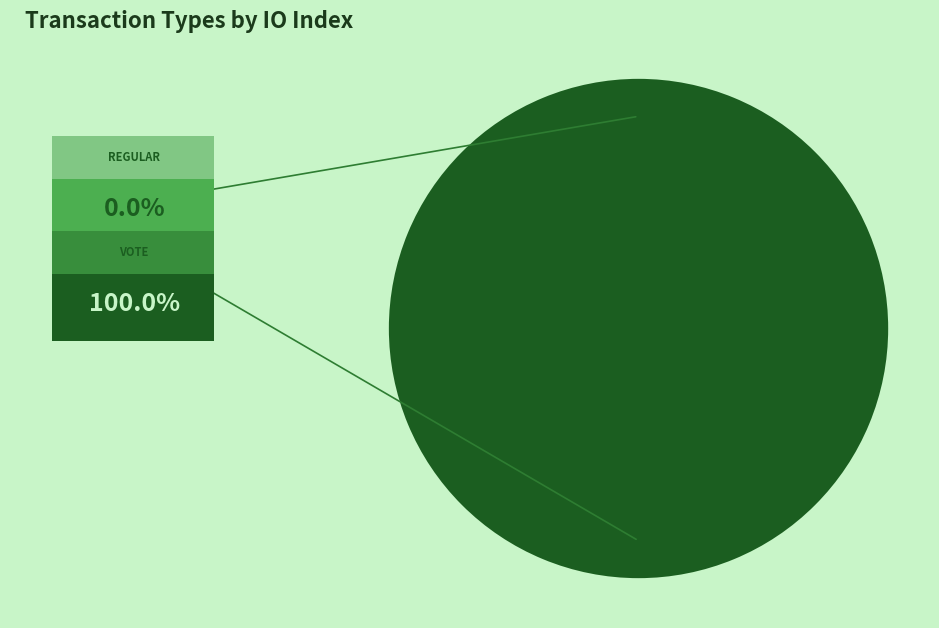

To the nearest percent, what is the combined percentage of Regular and Vote?

100%